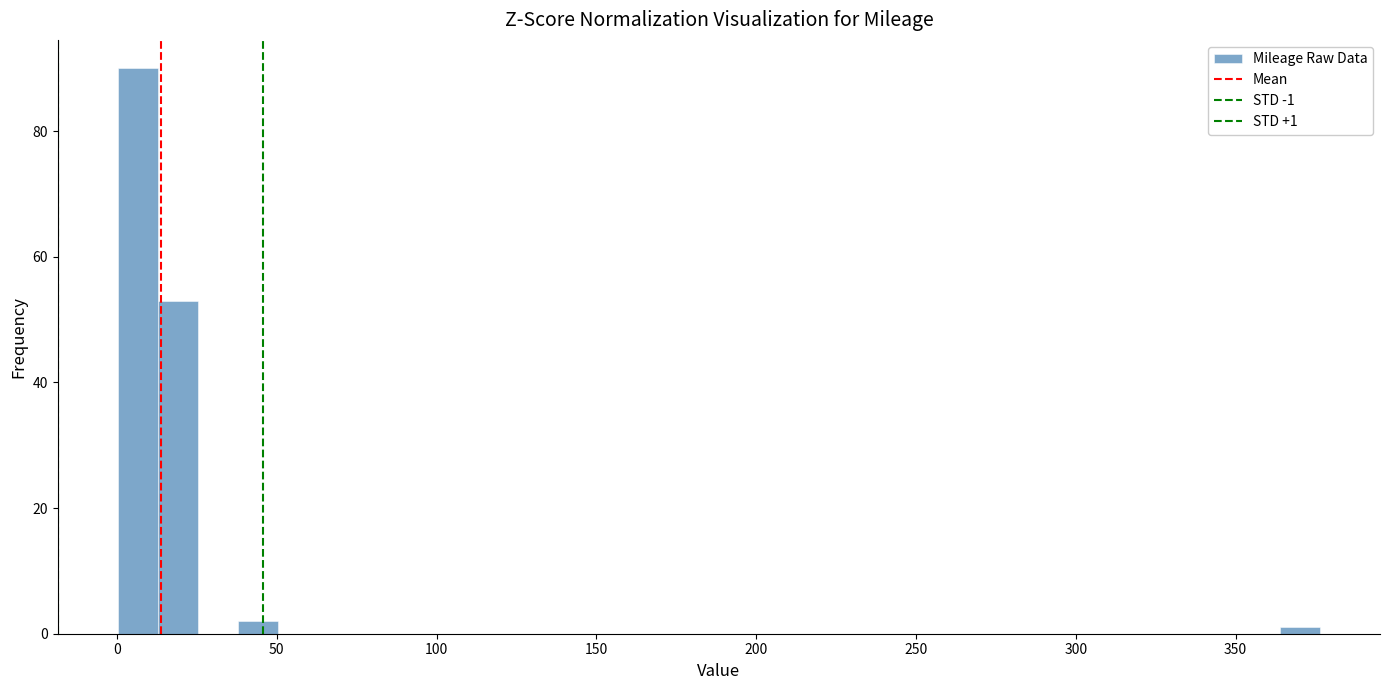

Around what value on the x-axis is the tallest bar? Give the approximate position of its centre, as read against the axis.

5